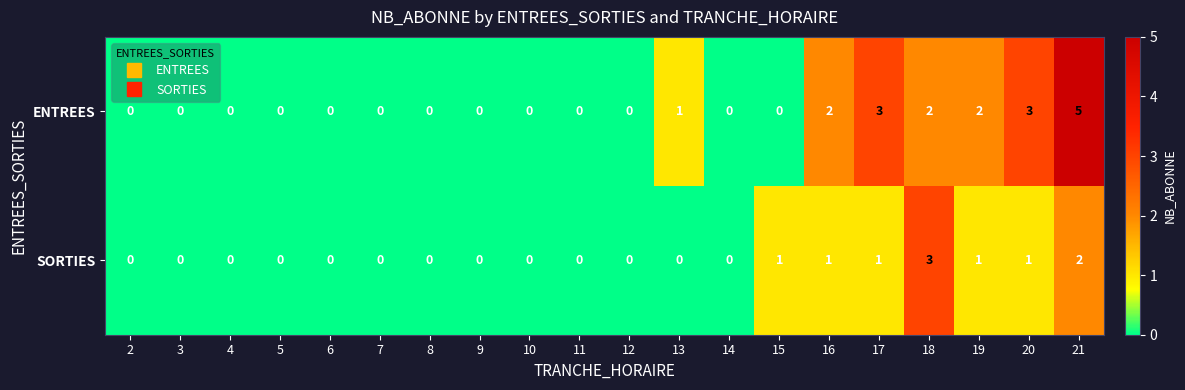

How many SORTIES values are between 0 and 1?

18